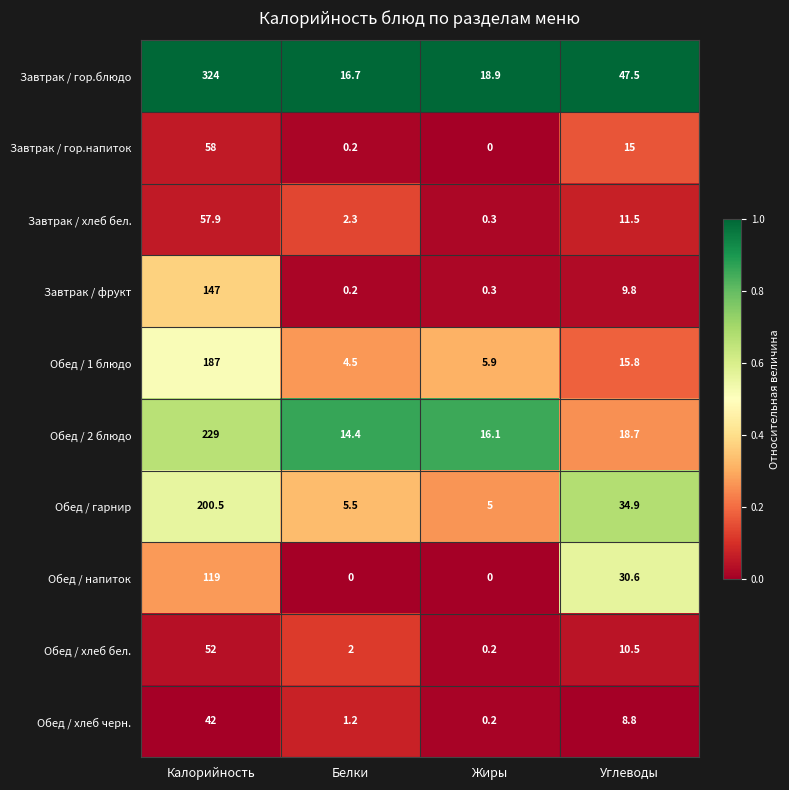

Where is Обед / гарнир nearest to the value 102?

Углеводы